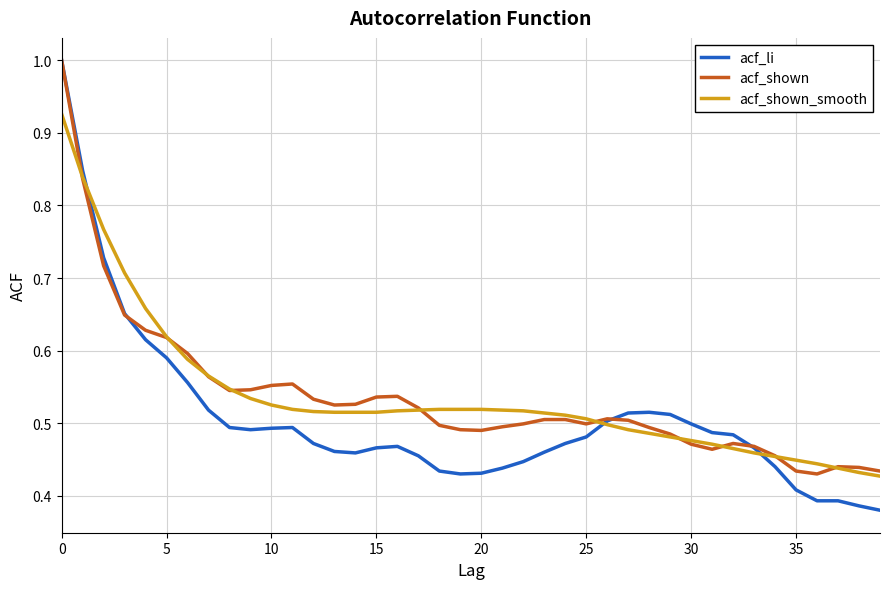

What is the maximum value for acf_li?

1.0